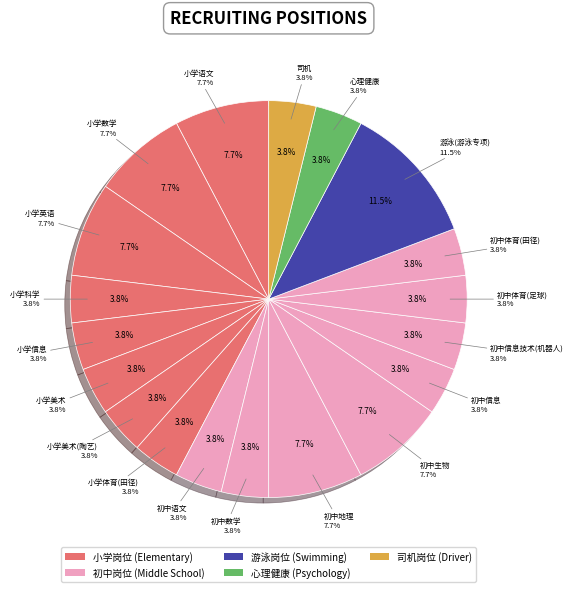

How much of the chart is everything except 小学信息教学辅助岗位?

96.2%